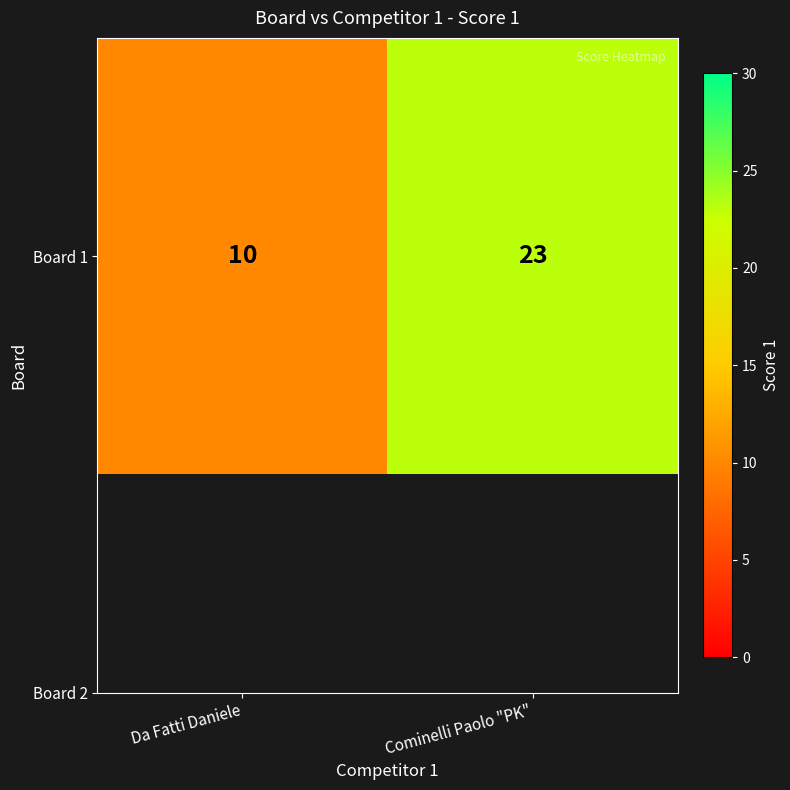

What is the ratio of the value at Cominelli Paolo "PK" to the value at Da Fatti Daniele?

2.3